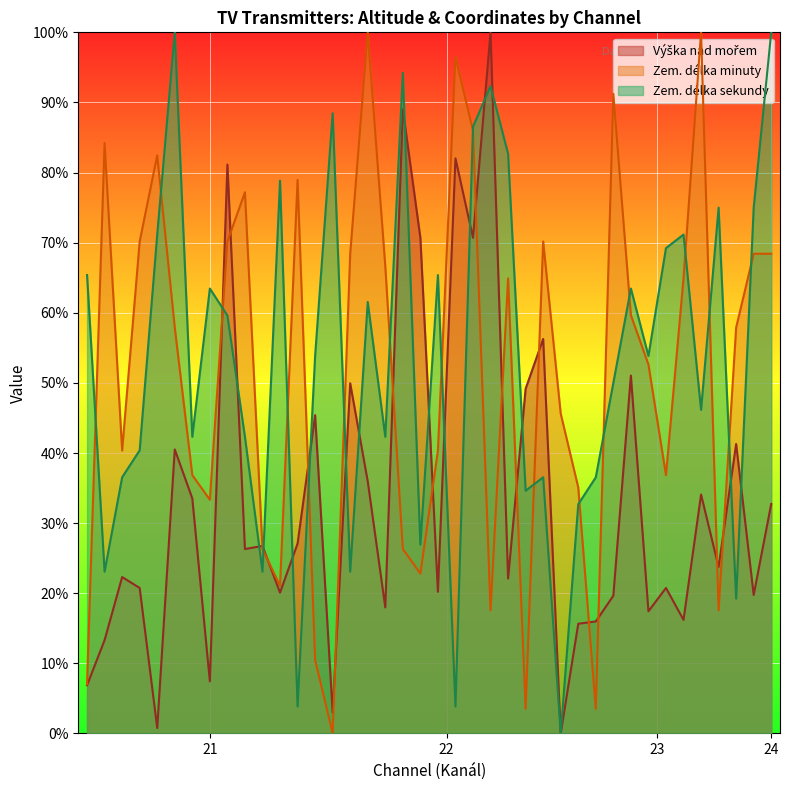

What is the greatest value displayed?

100.0